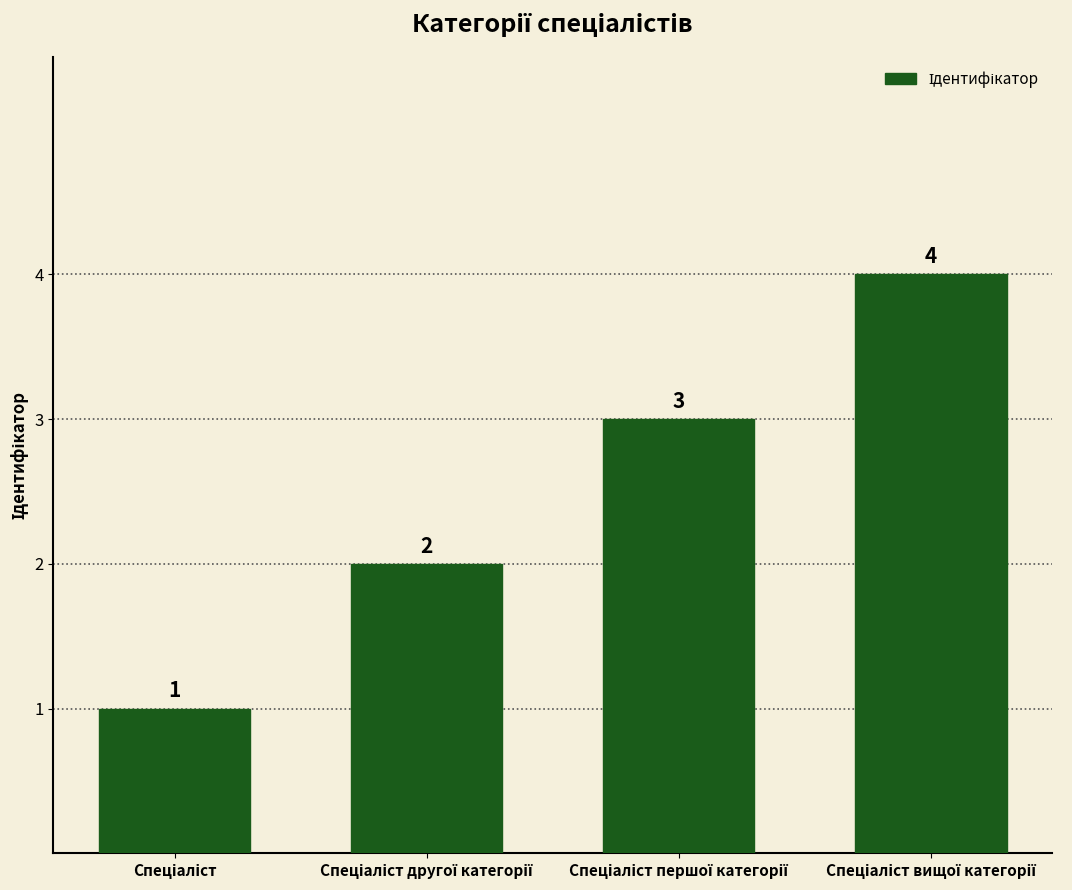

What is the value of the 1st bar from the left?

1